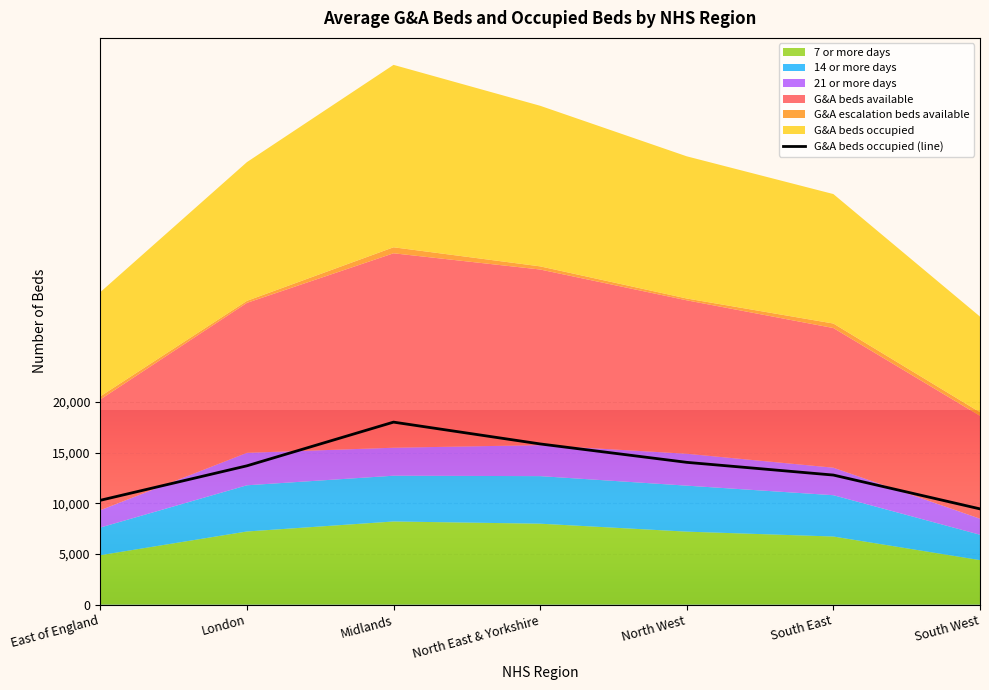

Rank the categories by value from highest to lowest.

Midlands, North East & Yorkshire, North West, London, South East, East of England, South West